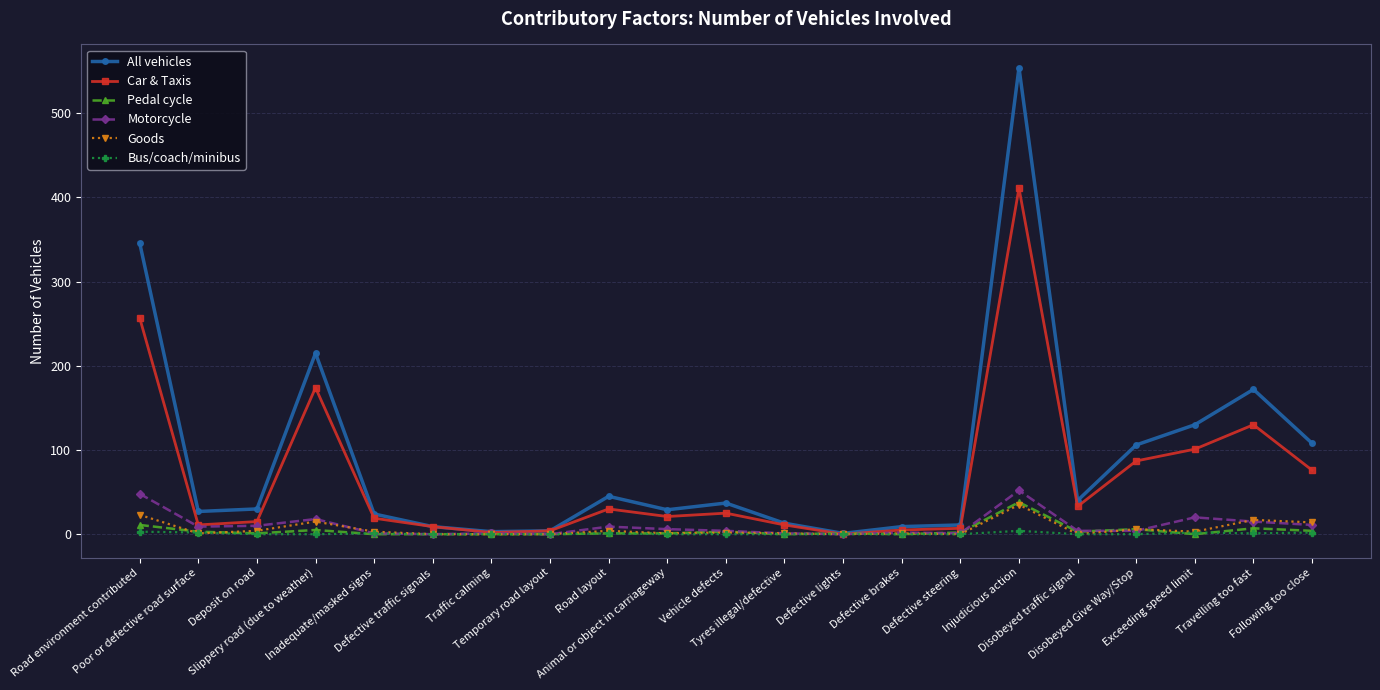

What is the maximum value shown in the chart?

554